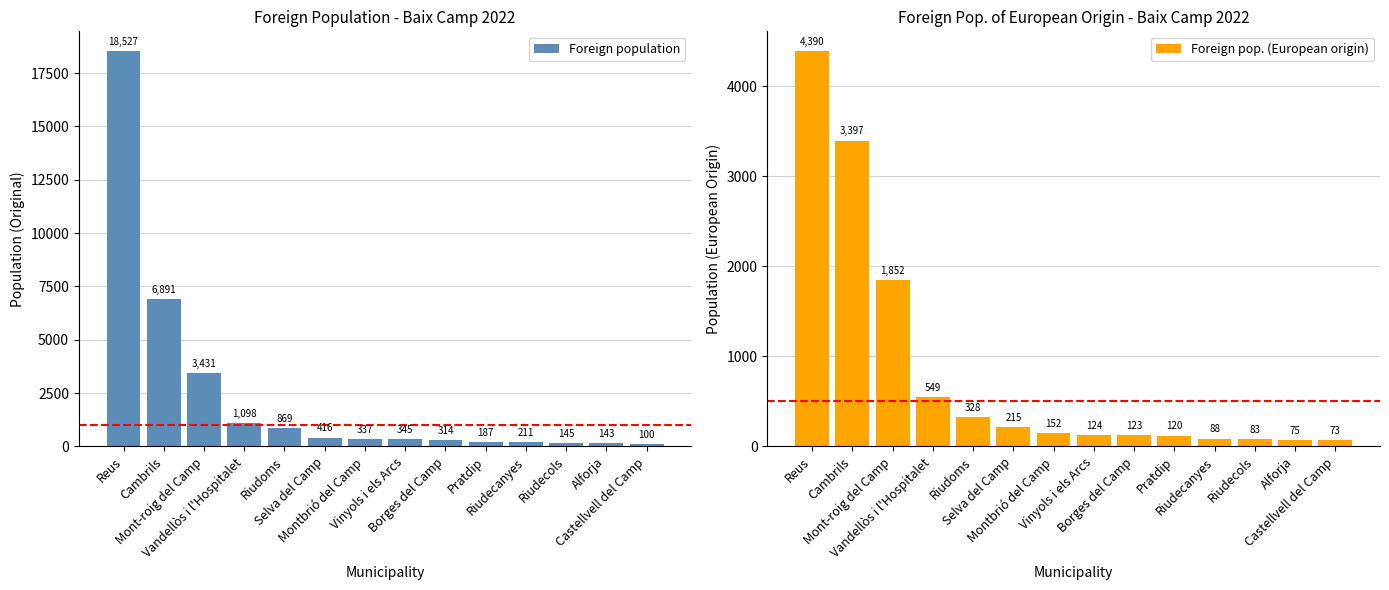

How many distinct data groups are displayed?

2